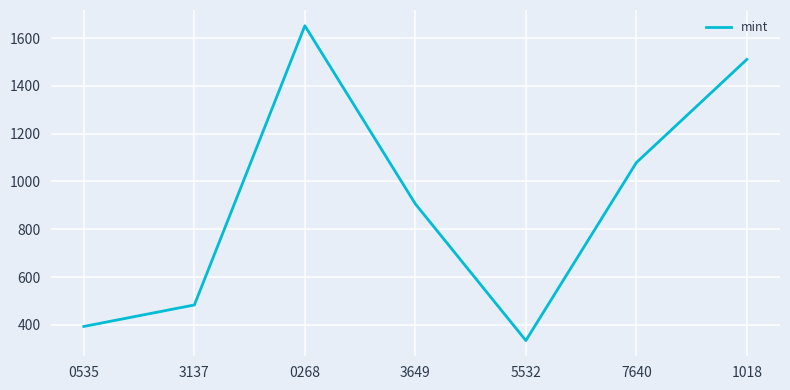

Rank the categories by value from highest to lowest.

0268, 1018, 7640, 3649, 3137, 0535, 5532